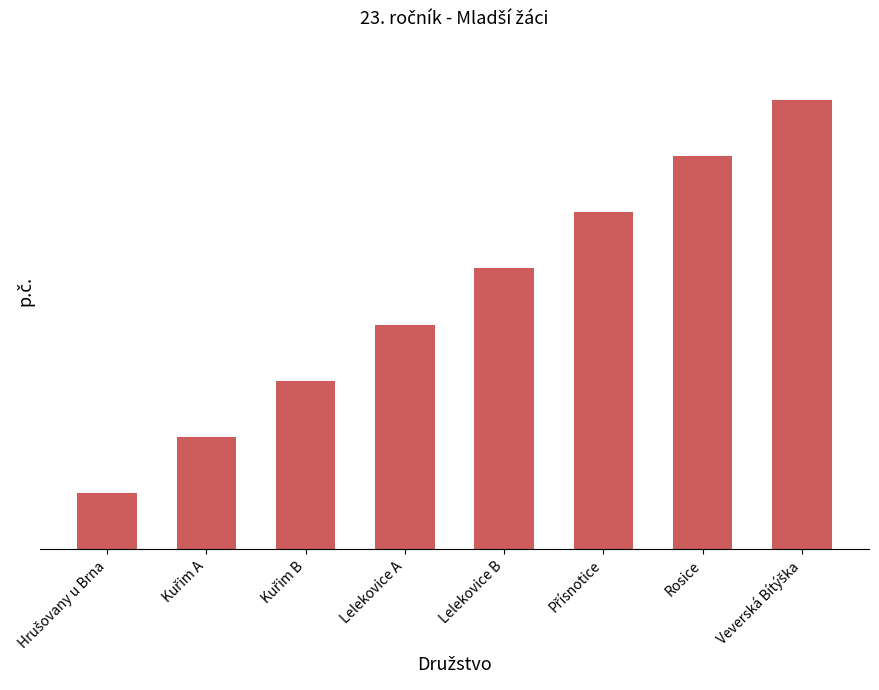

Does the chart contain any negative values?

No